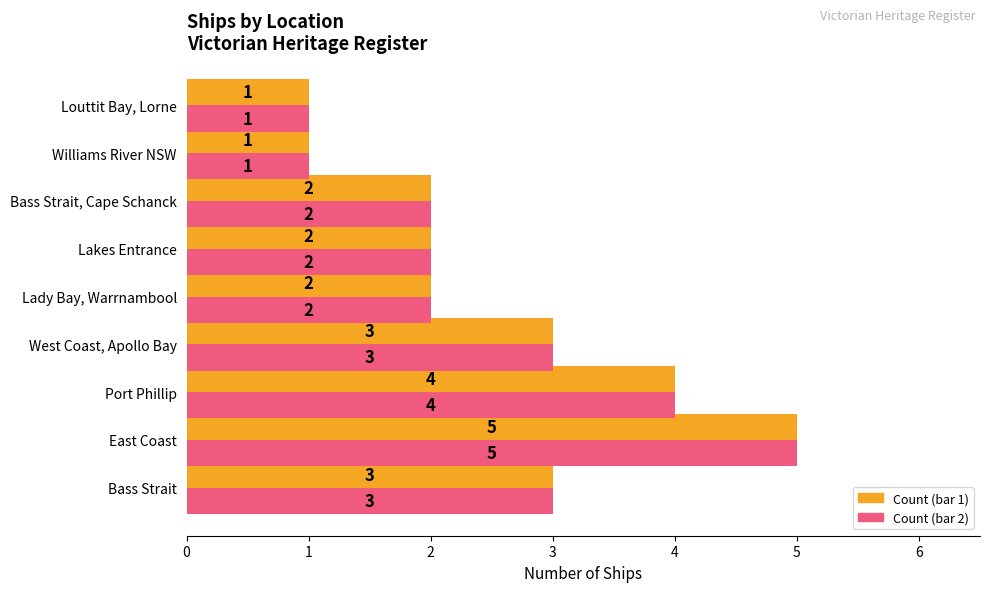

What is the total value across all series at East Coast?

10